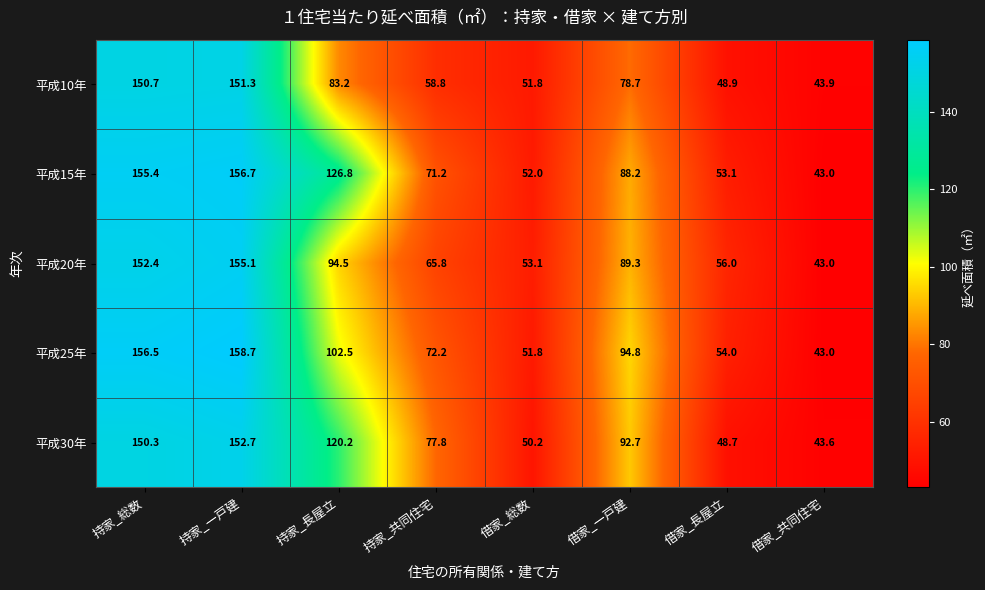

What is the total value across all series at 借家_総数?

258.9